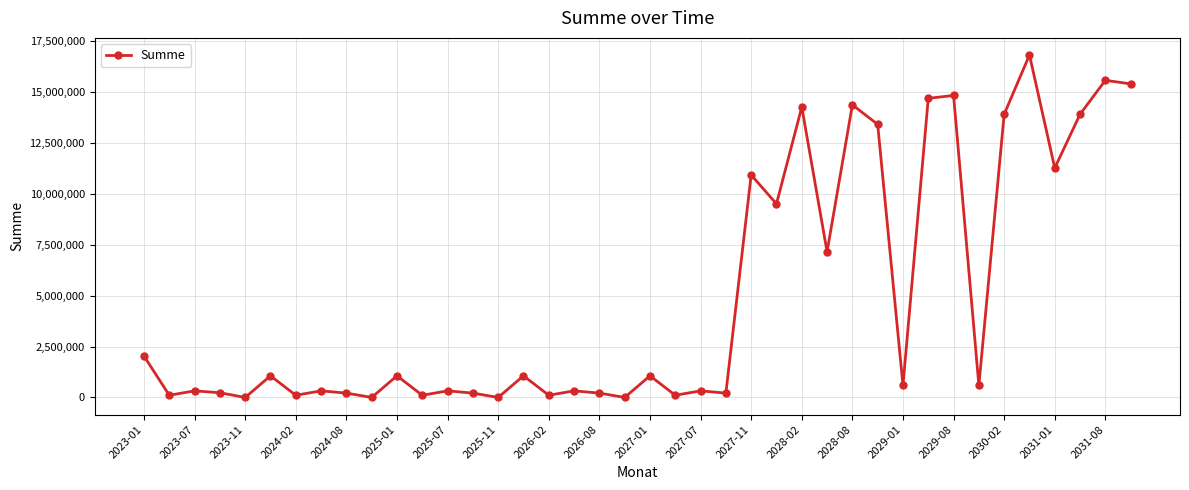

True or false: the data has more than 1 interior local peaks.

True